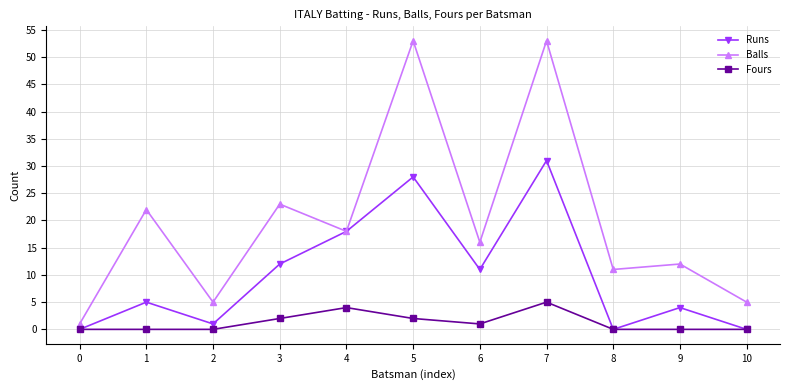

True or false: Runs has a value of 40 at 5.

False